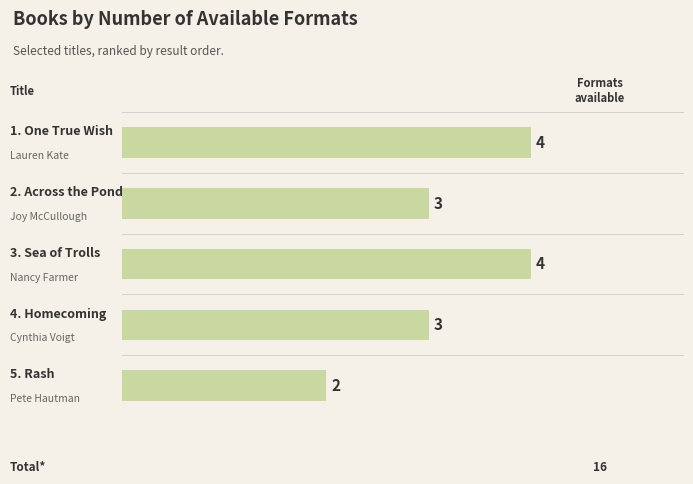

What is the greatest value displayed?

4